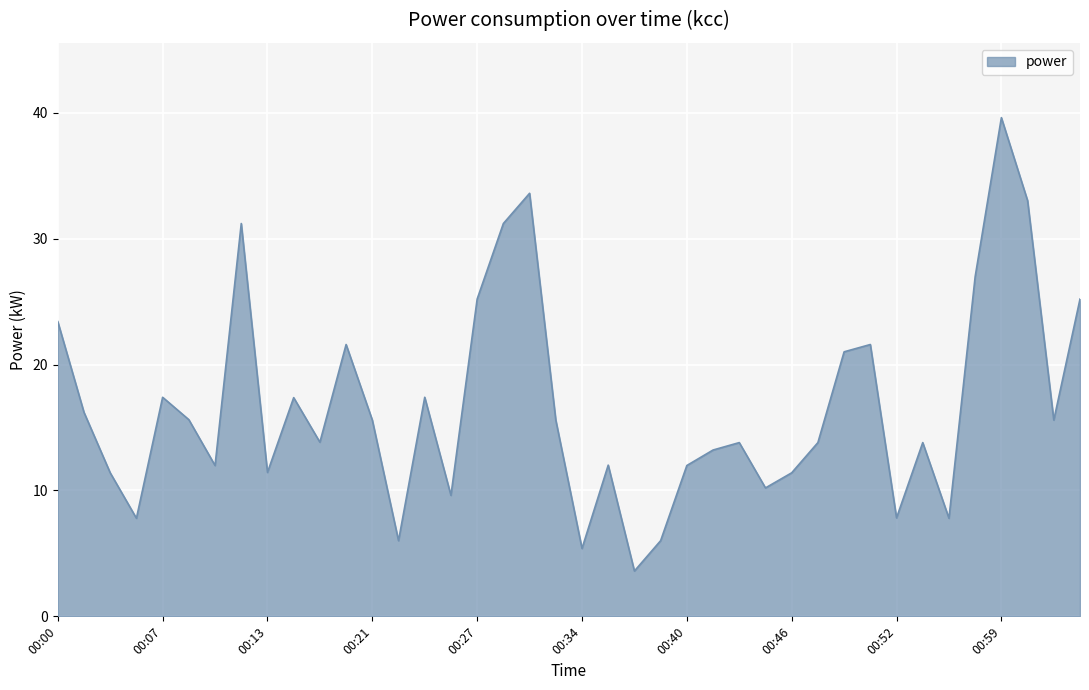

What is the smallest value displayed?

3.6